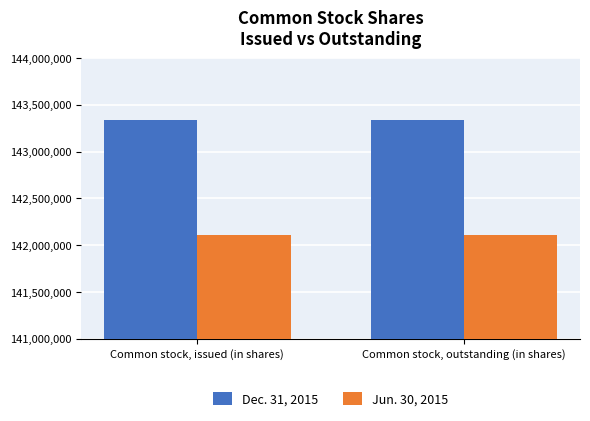

How many series are shown in this chart?

2